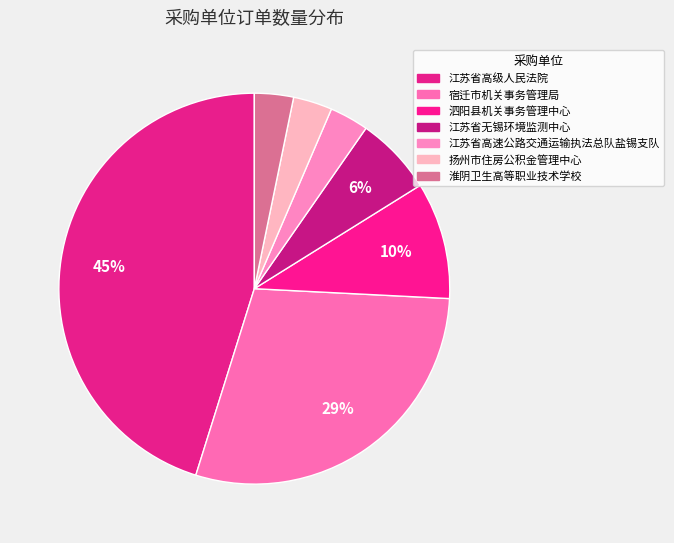

To the nearest percent, what portion does 江苏省高级人民法院 represent?

45%